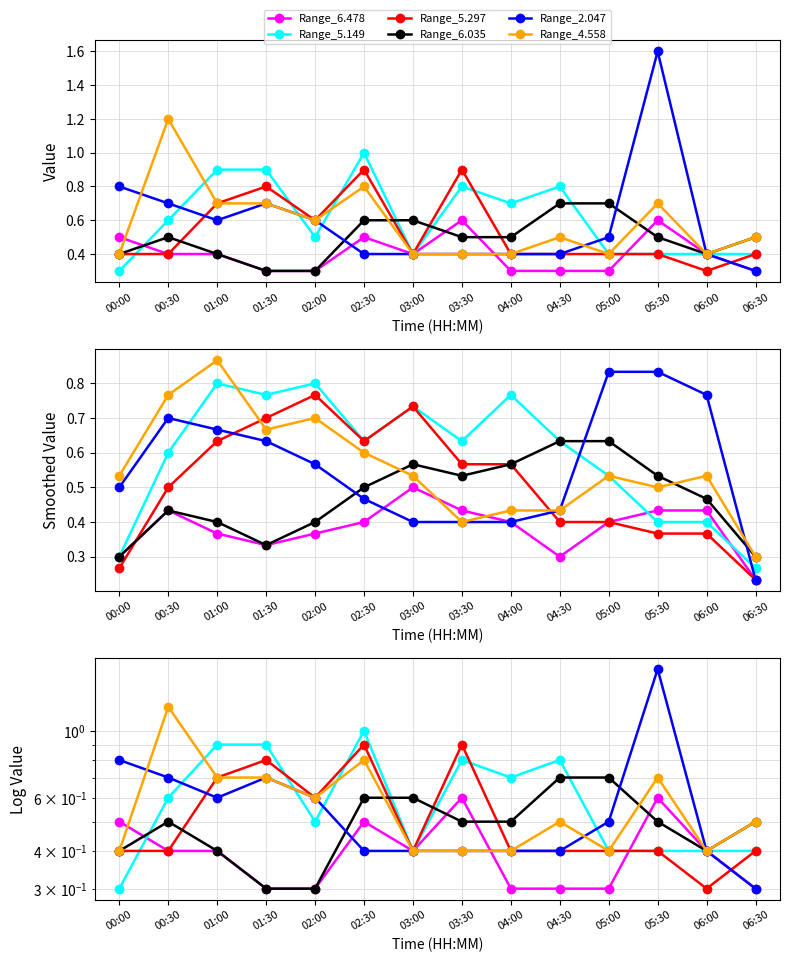

Is it true that Range_5.149 equals 0.9 at 01:00?

True